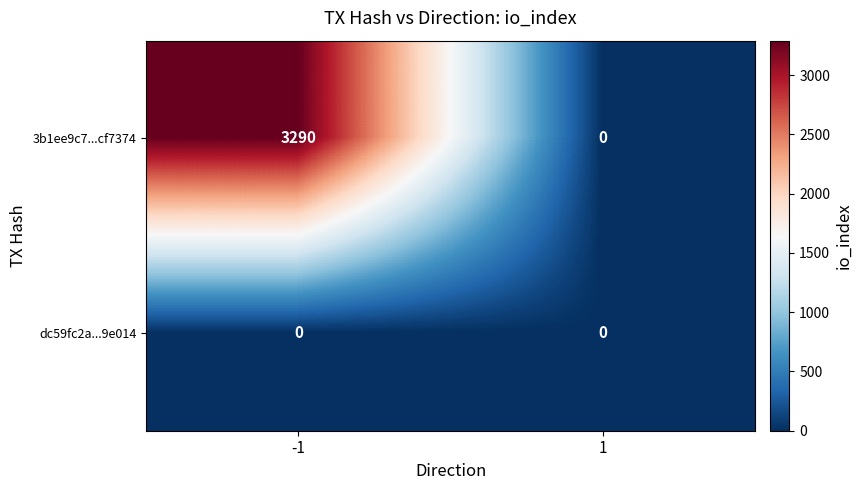

Is the value of 3b1ee9c7...cf7374 at -1 greater than the value of dc59fc2a...9e014 at -1?

Yes